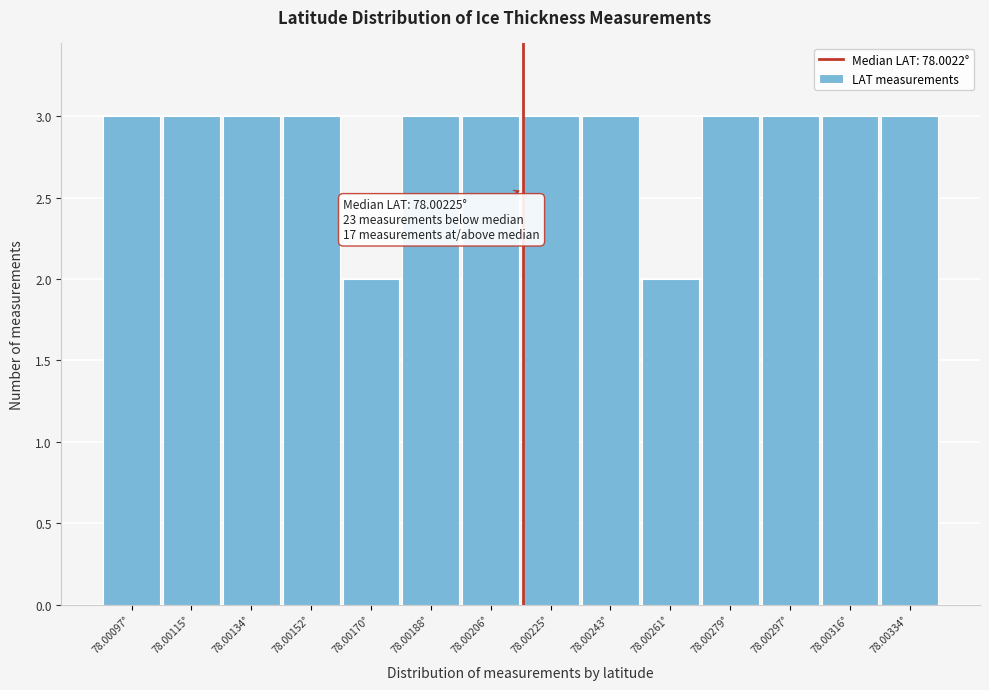

Reading left to right, what are all the values shown in this chart?

3	3	3	3	2	3	3	3	3	2	3	3	3	3